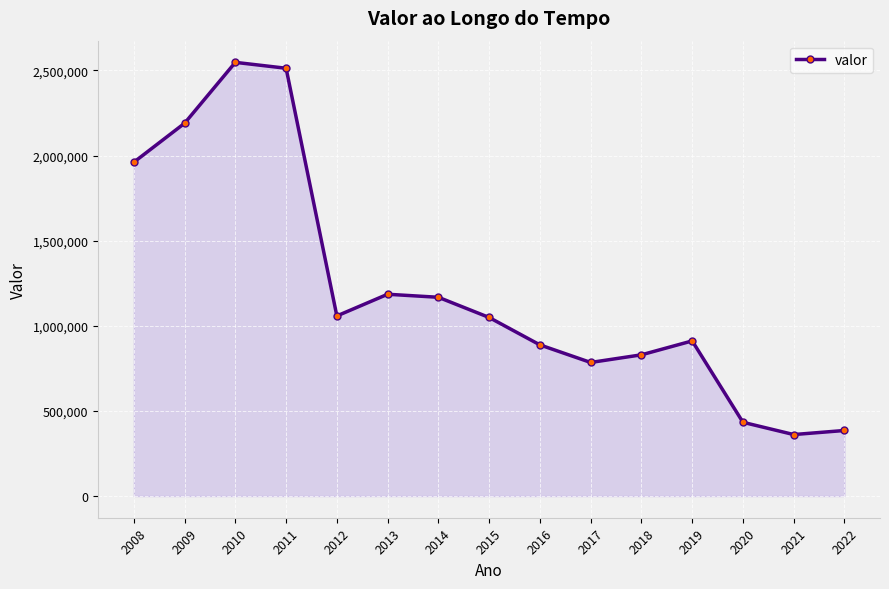

Is it true that the value at 2018 is 829391?

True